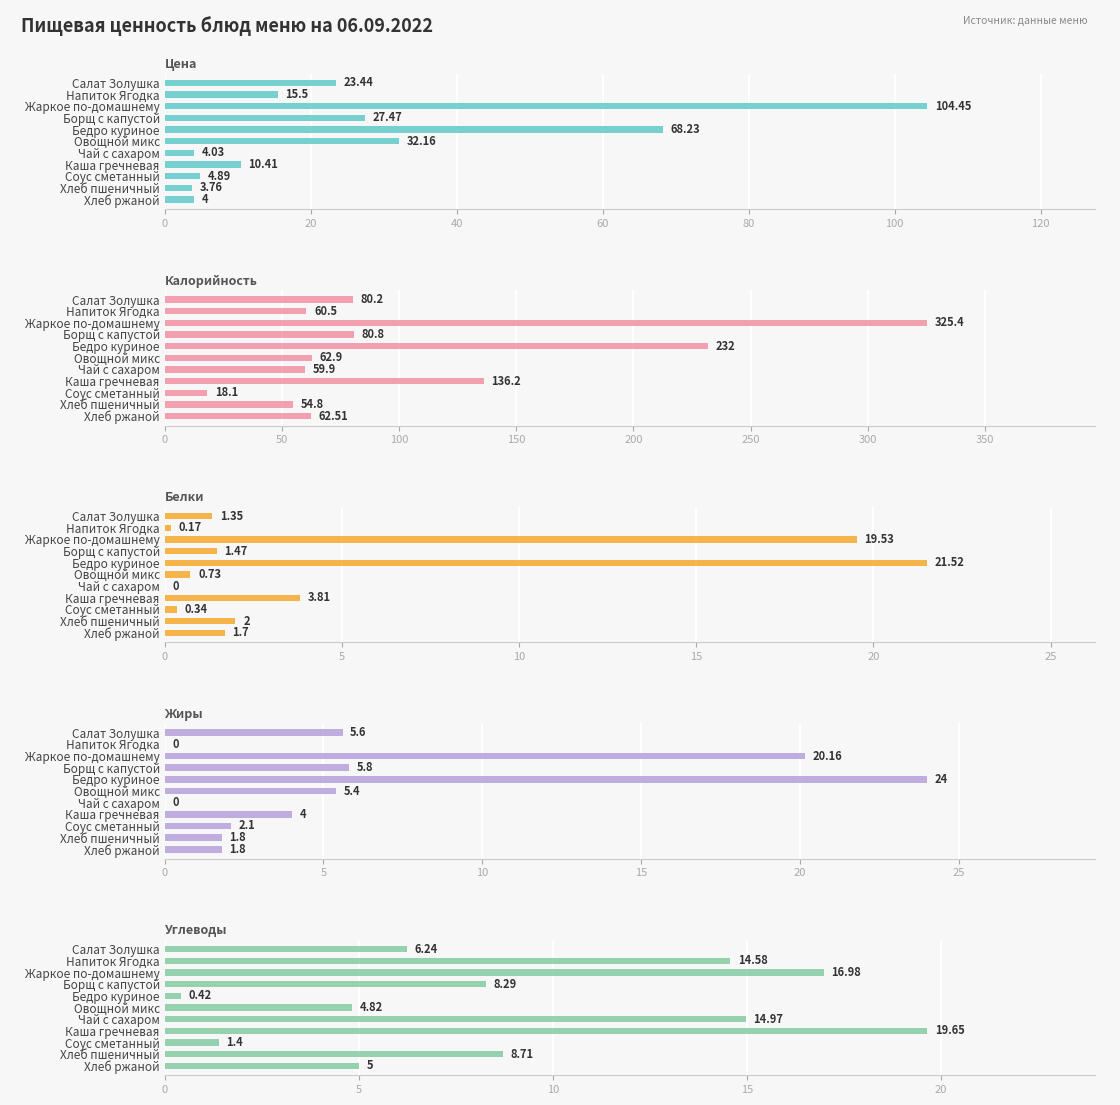

What are all the series names shown in the legend?

Цена, Калорийность, Белки, Жиры, Углеводы